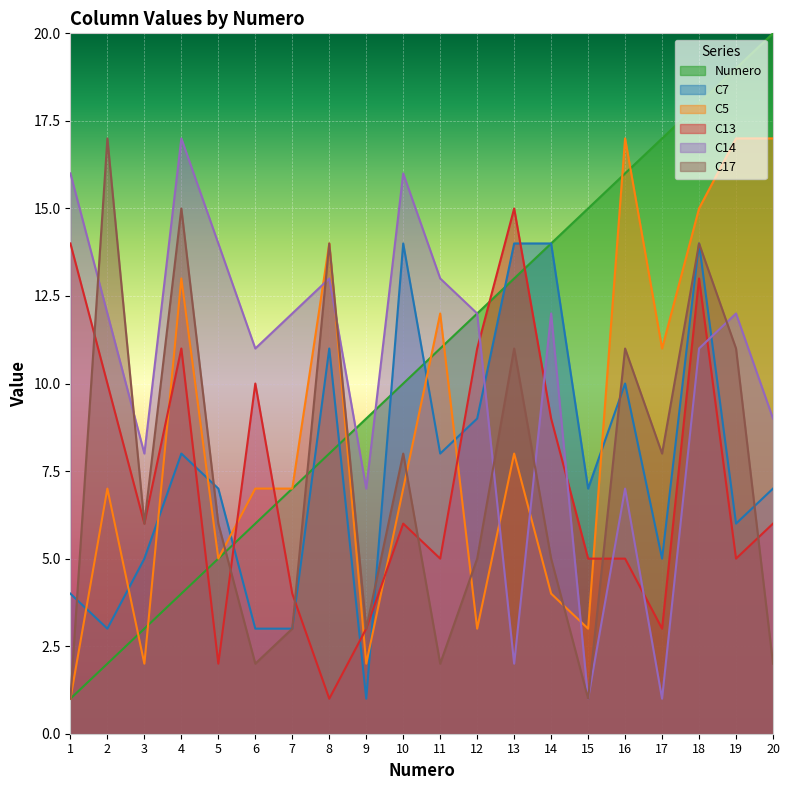

What are all the series names shown in the legend?

Numero, C7, C5, C13, C14, C17